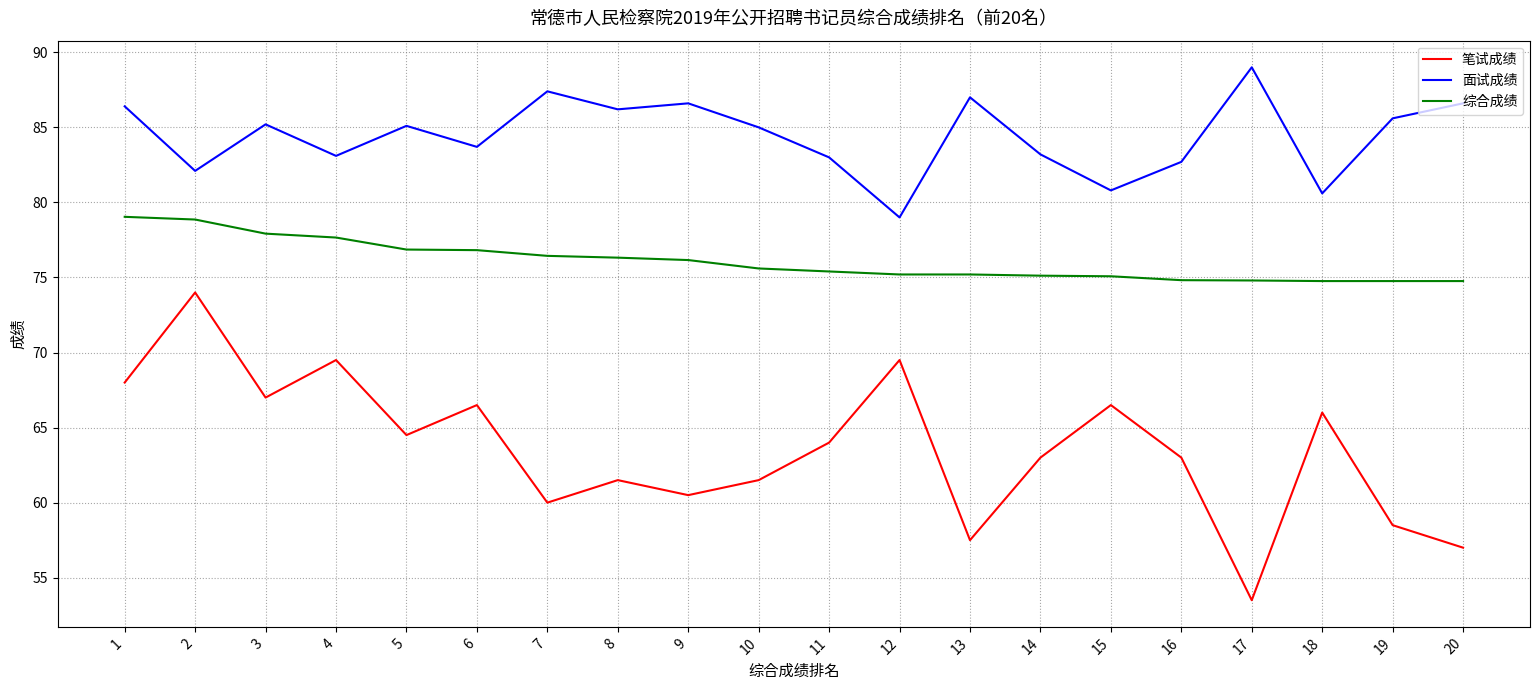

True or false: 笔试成绩 and 面试成绩 cross at least once.

False